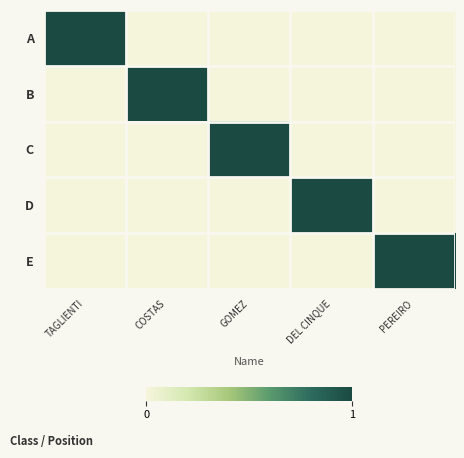

At which category is the sum across all series the highest?

TAGLIENTI